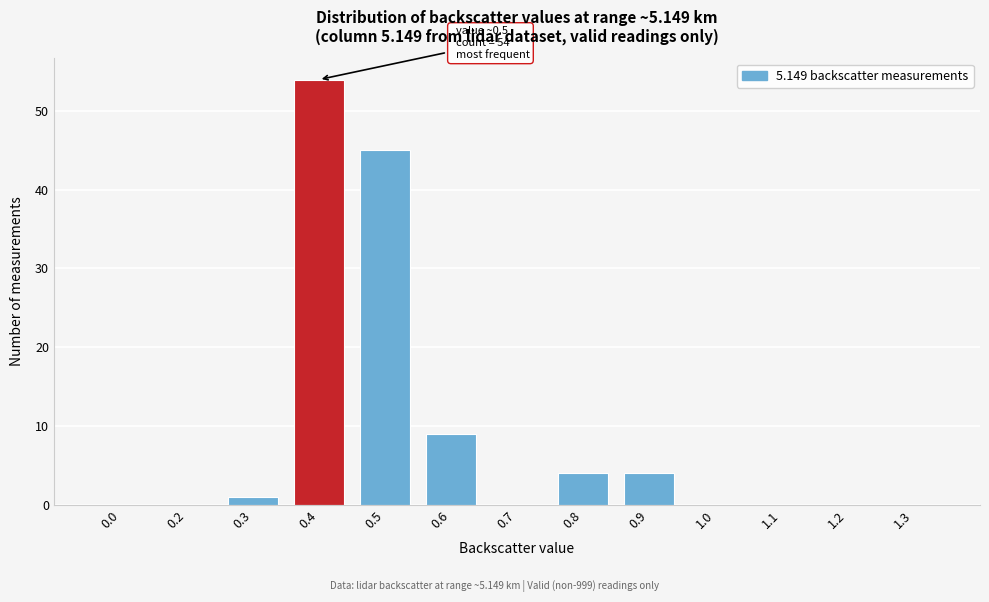

Reading right to left, extract all data points from this chart.

1.3=0	1.2=0	1.1=0	1.0=0	0.9=4	0.8=4	0.7=0	0.6=9	0.5=45	0.4=54	0.3=1	0.2=0	0.0=0